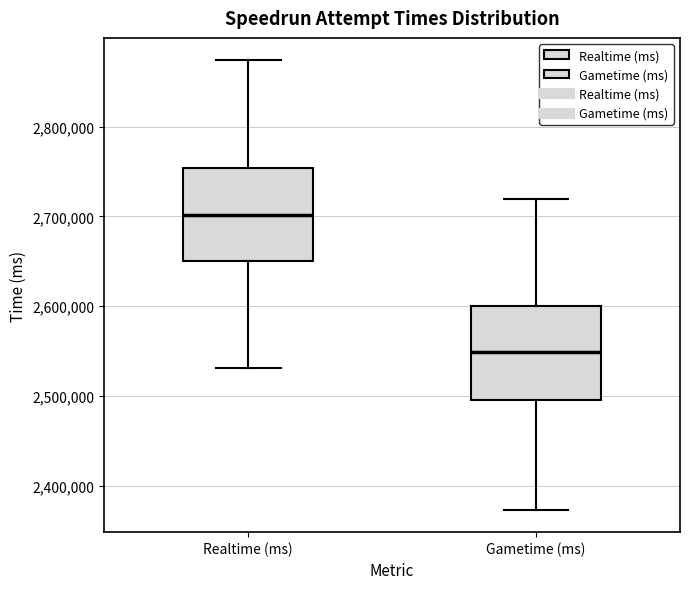

Which box has the lowest median line?

Gametime (ms)